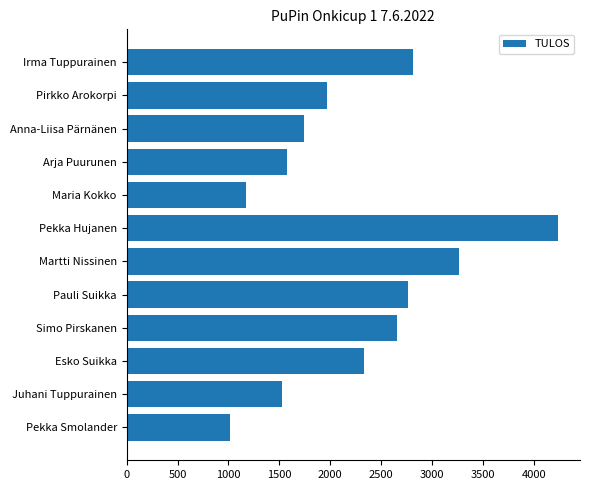

What is the change in value from Arja Puurunen to Martti Nissinen?

+1687